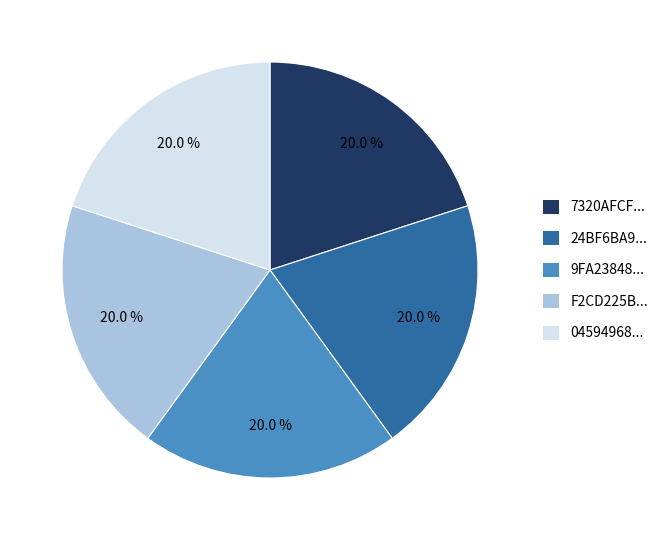

How many segments does this pie chart have?

5